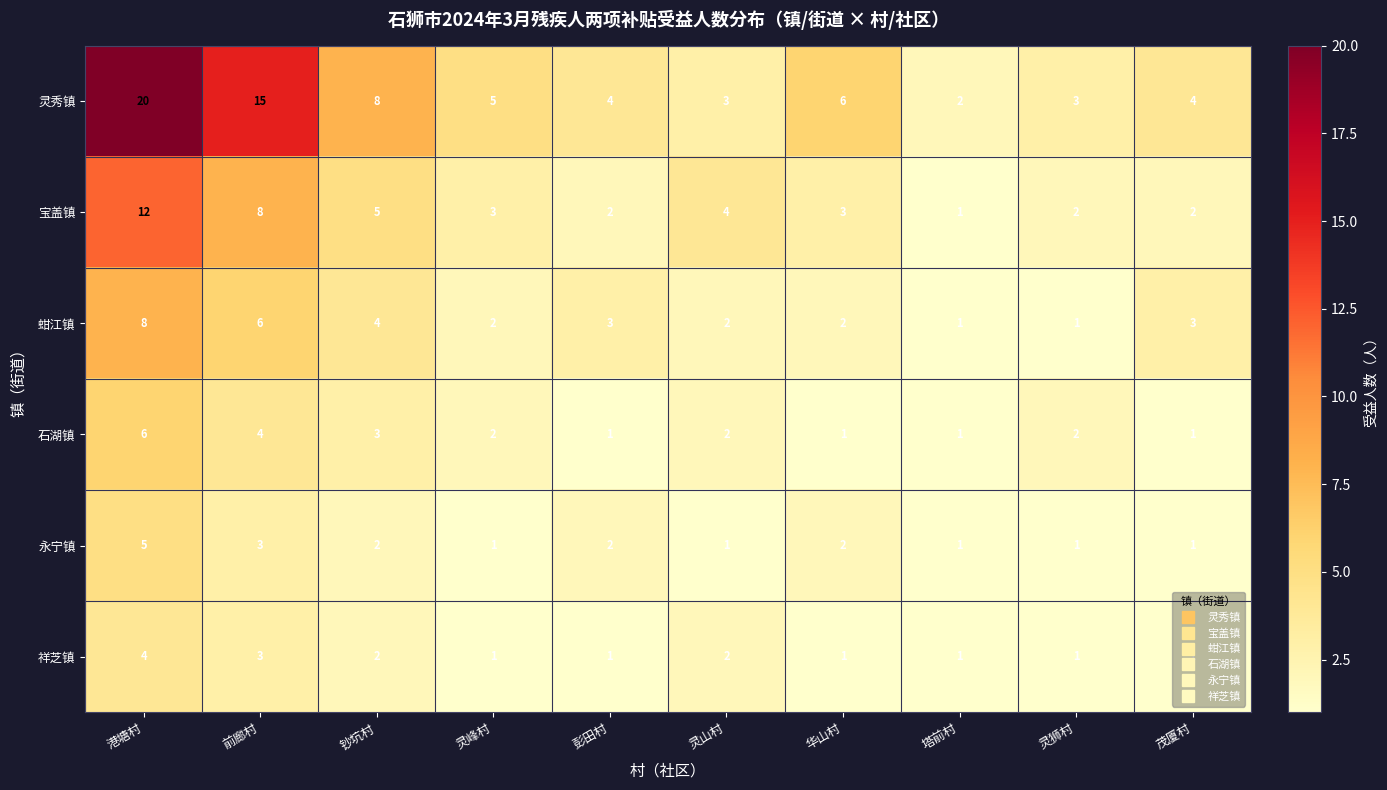

True or false: 永宁镇 has a value of 2 at 华山村.

True